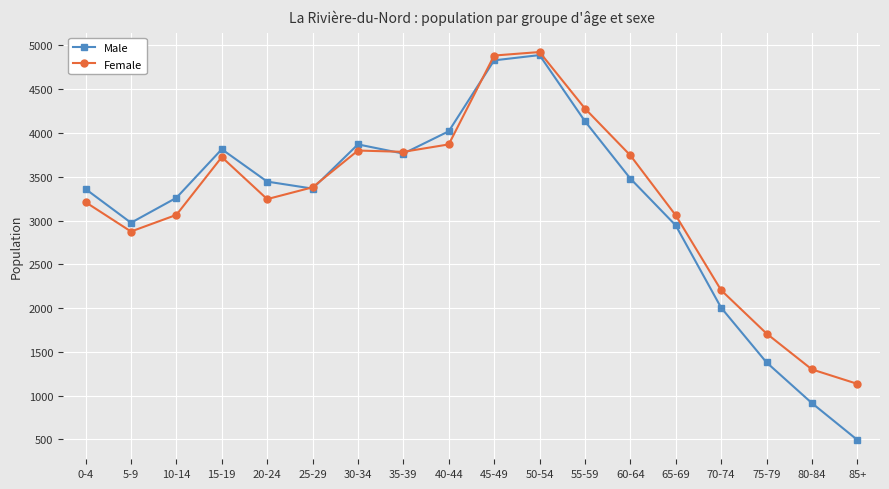

True or false: Male and Female cross at least once.

True